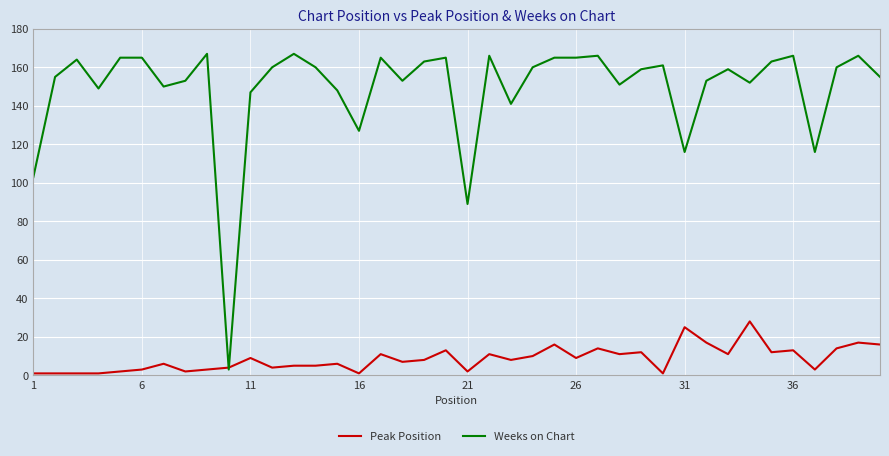

What is the greatest value displayed?

167